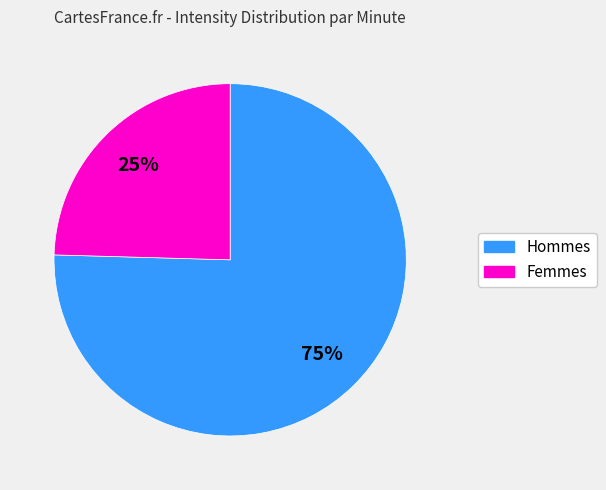

Which slice is the smallest?

Femmes